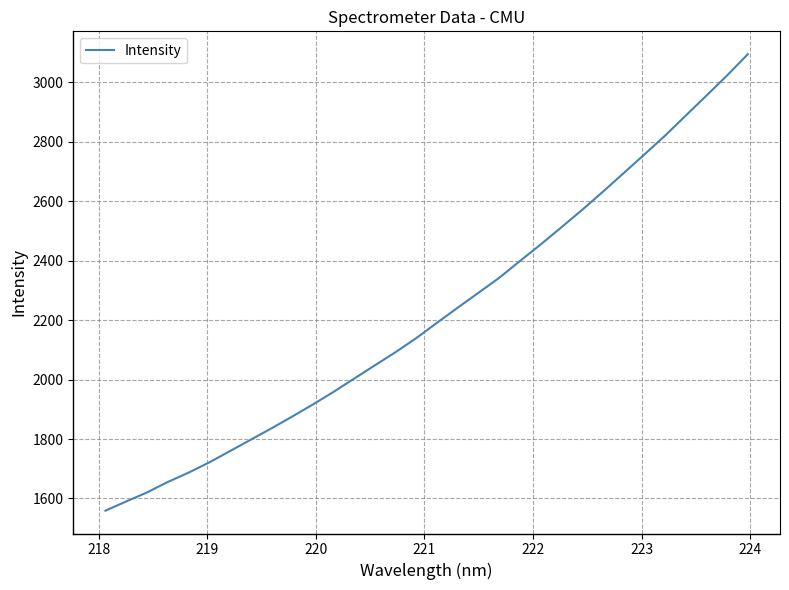

What is the difference between the maximum and minimum values?

1536.4